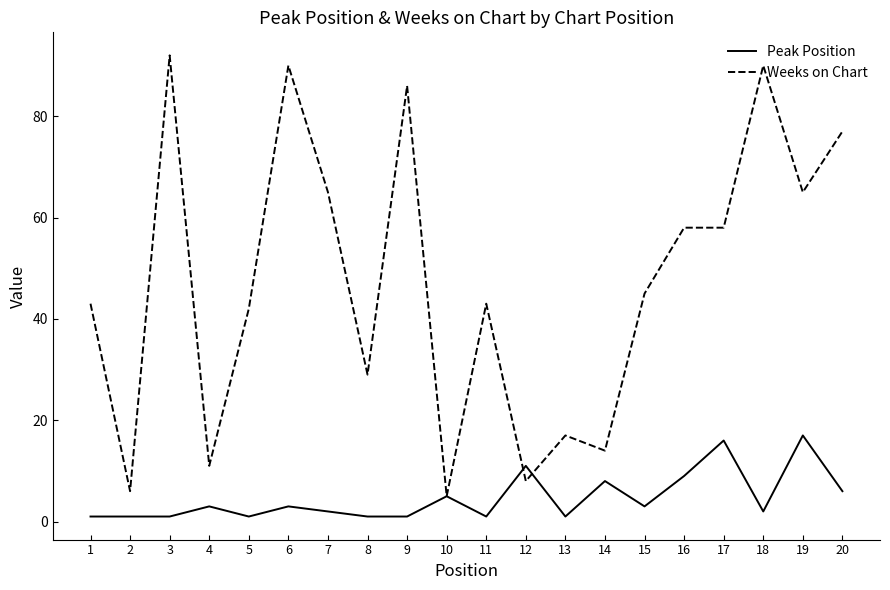

At 14, list the series in order from smallest to largest.

Peak Position, Weeks on Chart